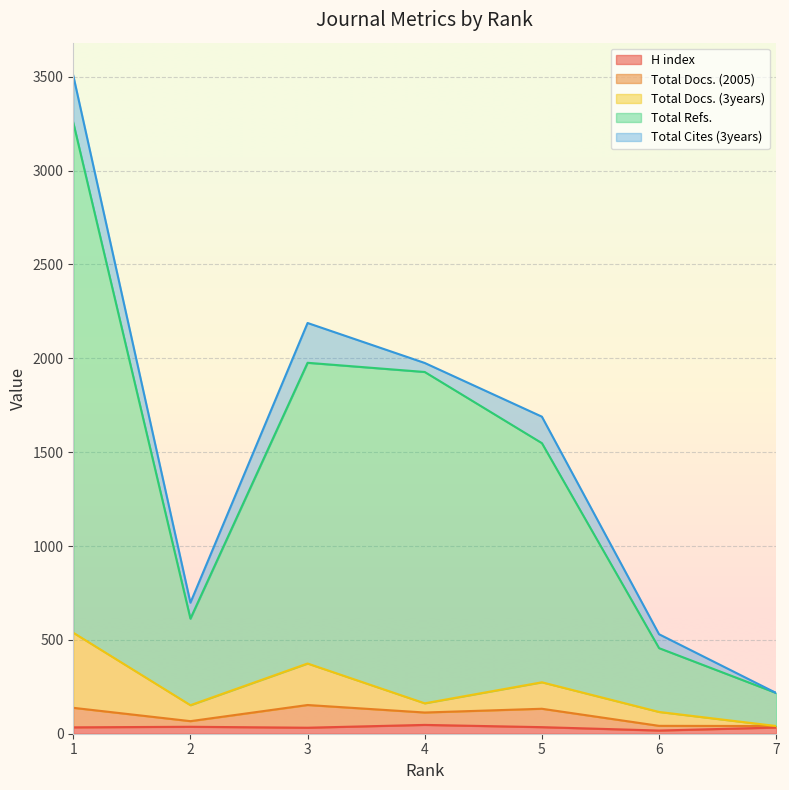

What is the minimum value for Total Docs. (3years)?

41